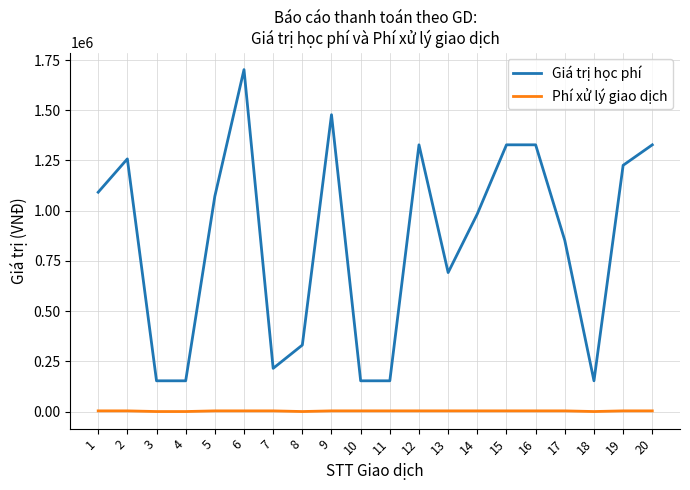

Where is the first local maximum for Giá trị học phí?

2